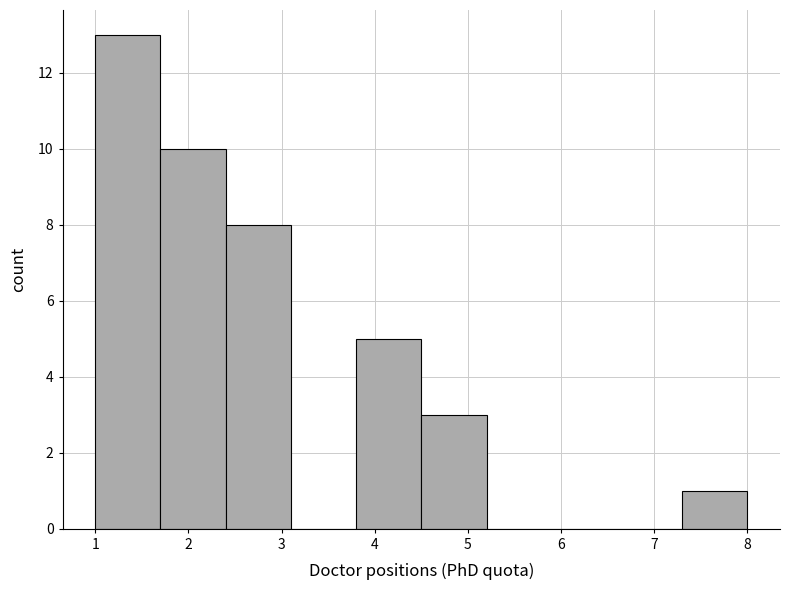

Over which range of the x-axis is the bar tallest?

1.0 to 1.7